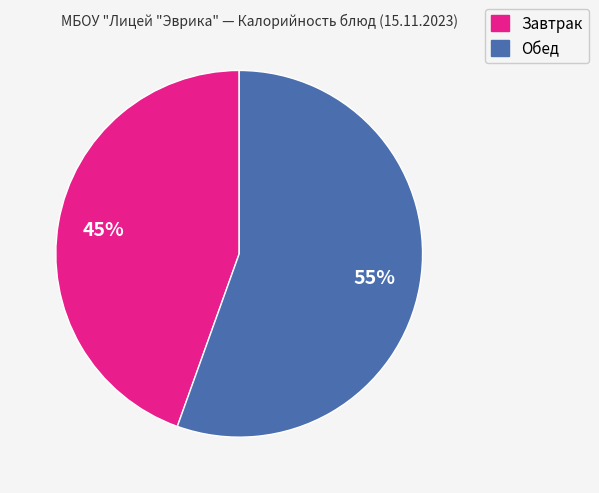

To the nearest percent, what is the average slice percentage?

50%